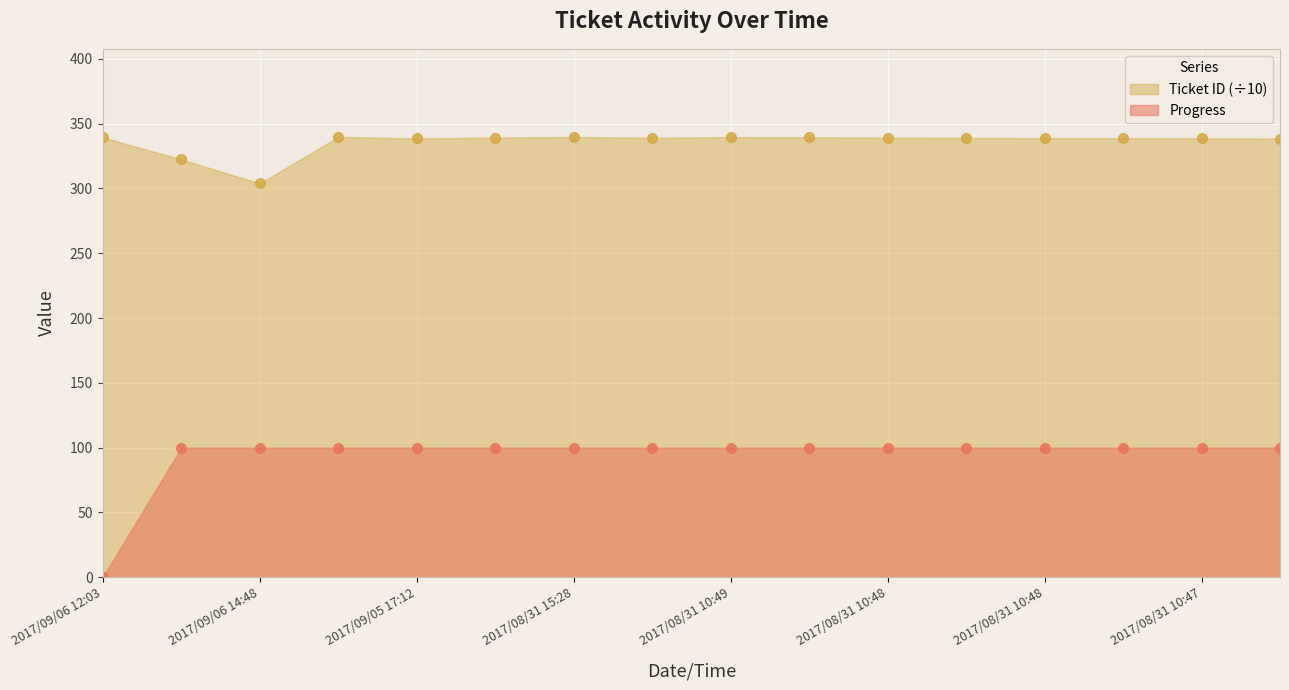

True or false: Progress has more than 1 points higher than both neighbors.

False